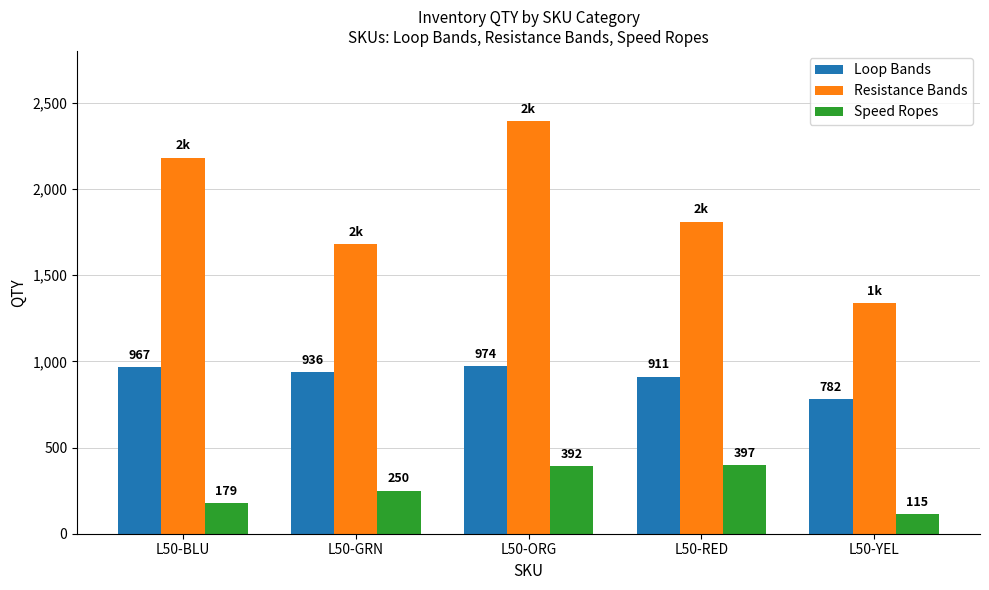

How many groups of bars are there?

5